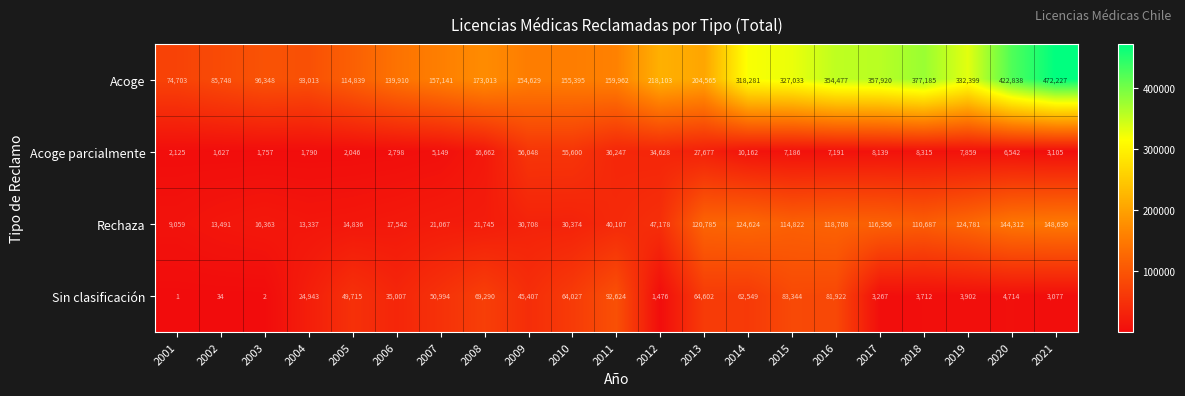

What is the average value of the Rechaza series?

66643